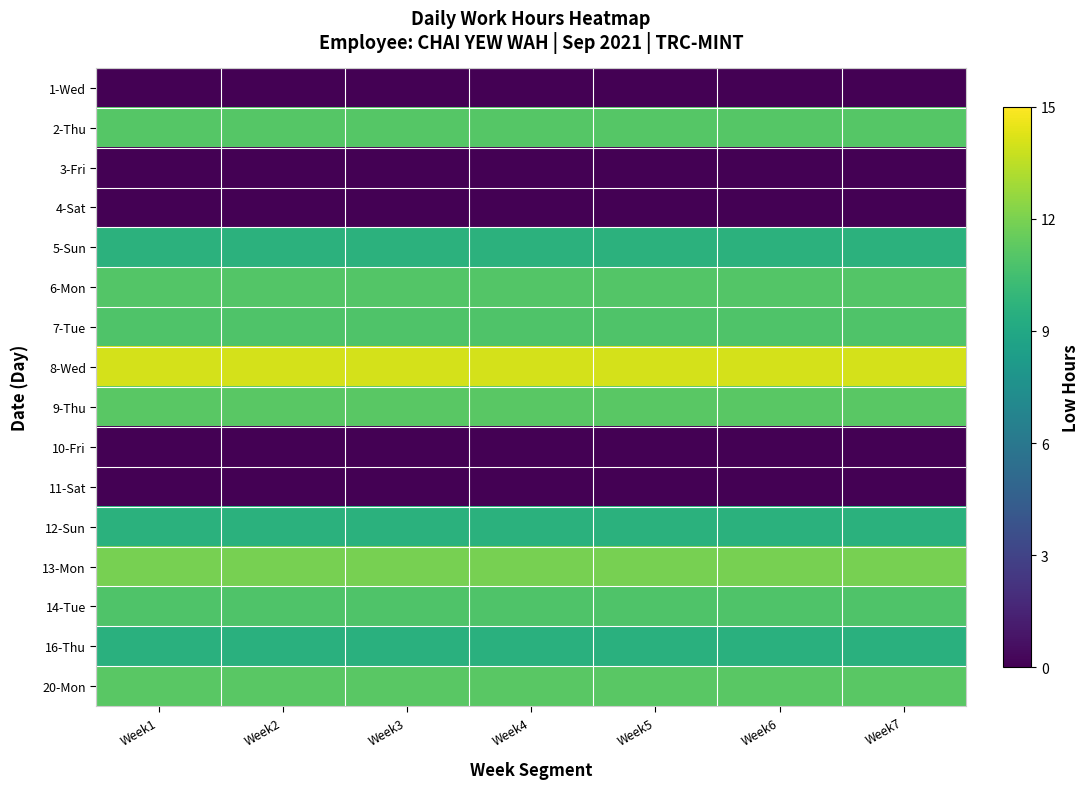

At which category does the chart reach its minimum across all series?

Week1